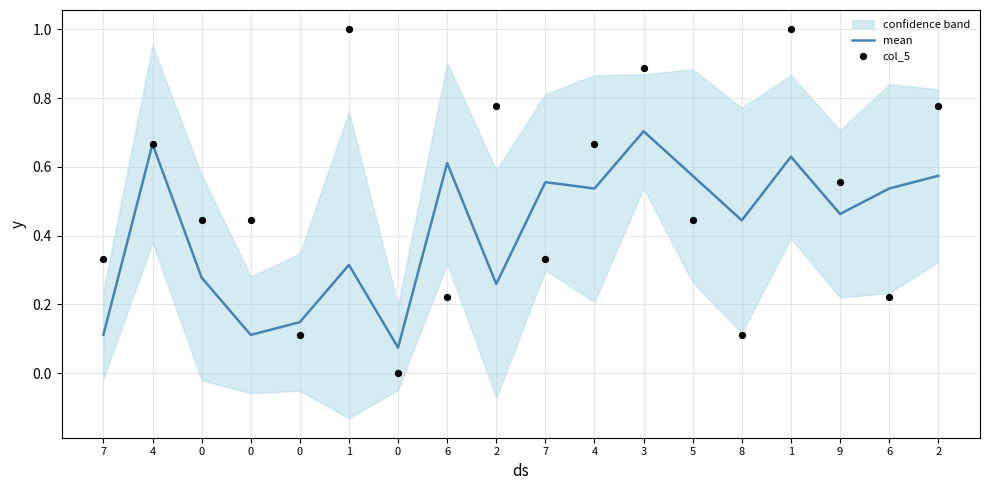

Which series has the largest total across all categories?

col_5